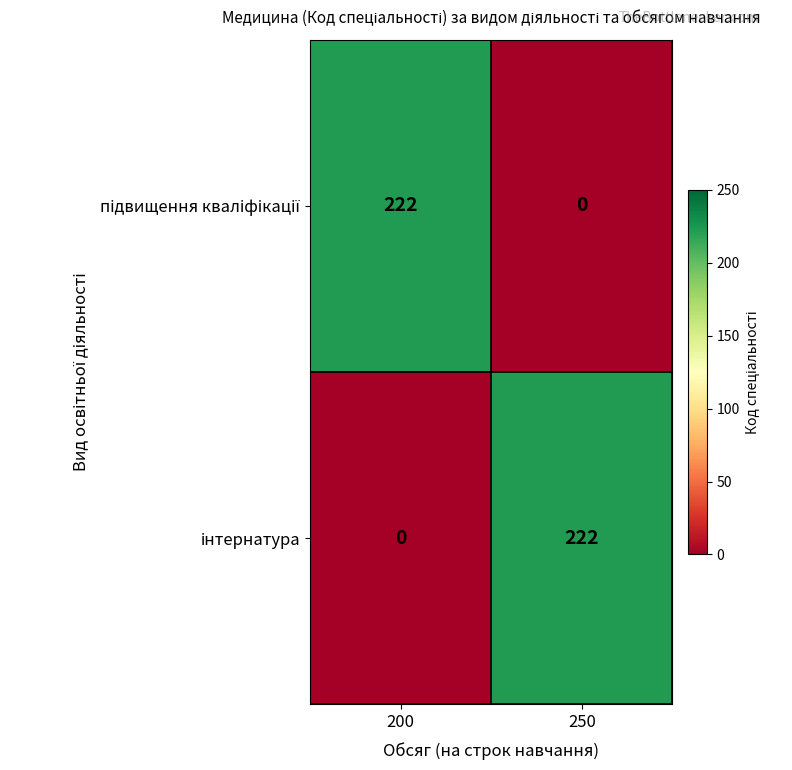

How many distinct data groups are displayed?

2